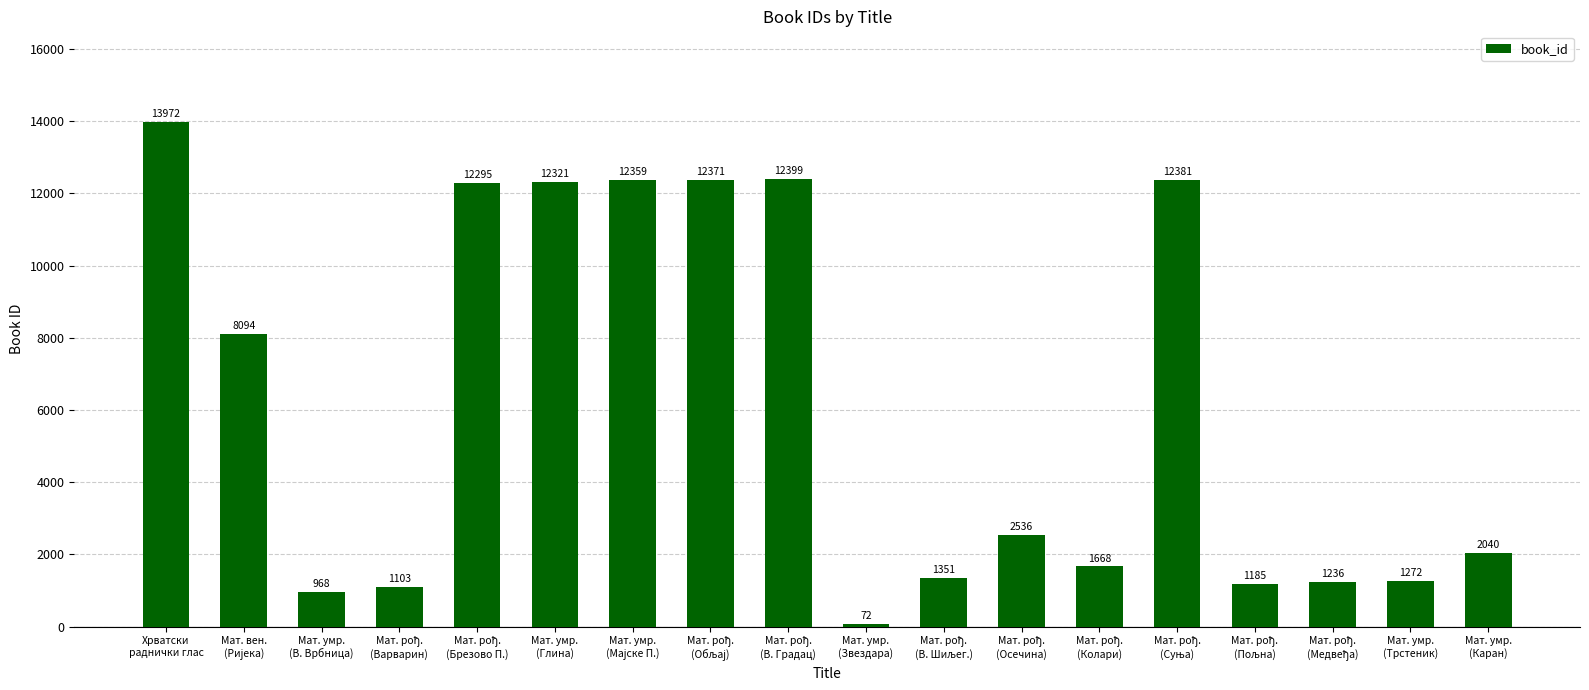

What is the average value?

6090